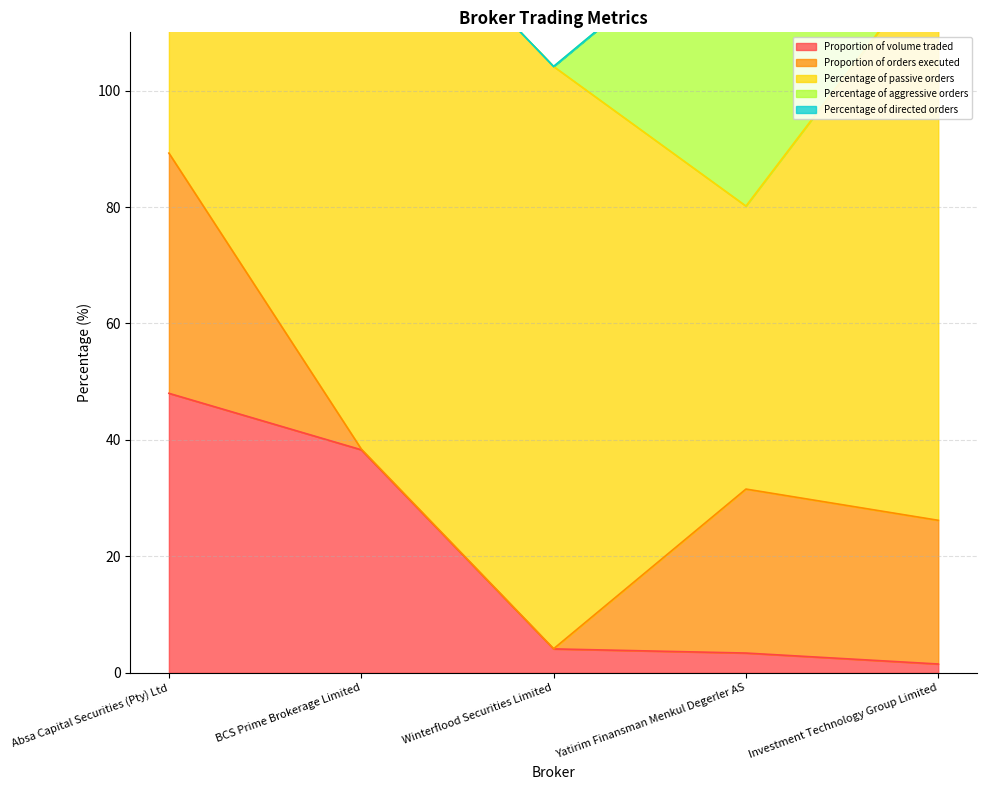

What is the spread (max minus min) of values at Winterflood Securities Limited?

100.0